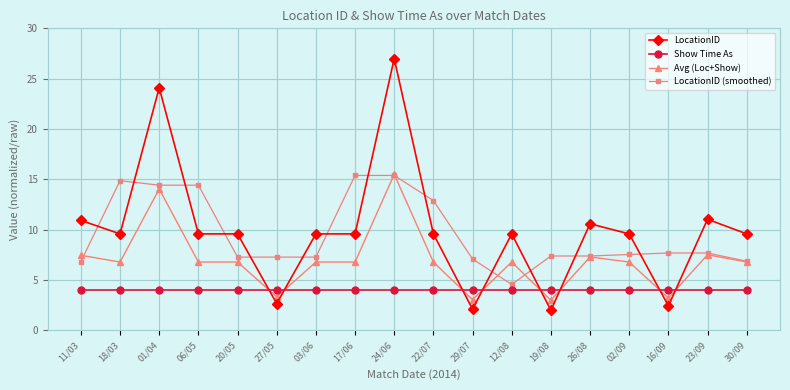

Where does the LocationID (smoothed) series first go above 7?

18/03